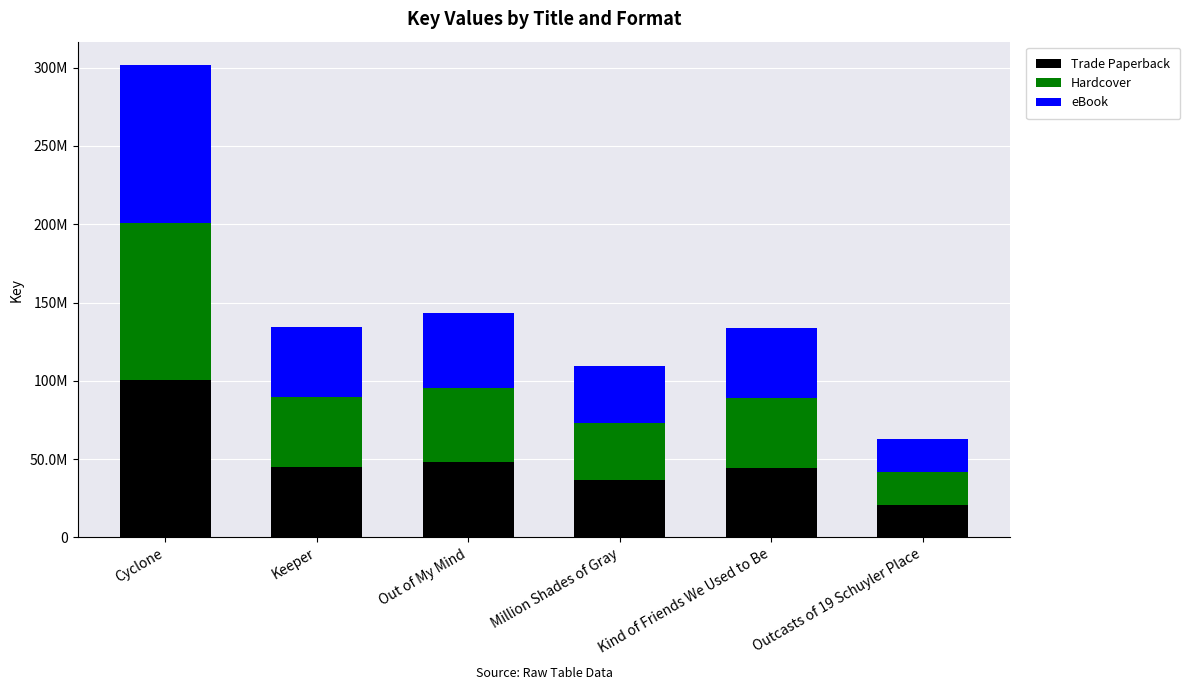

Rank the series by their maximum value, from lowest to highest.

Trade Paperback, Hardcover, eBook